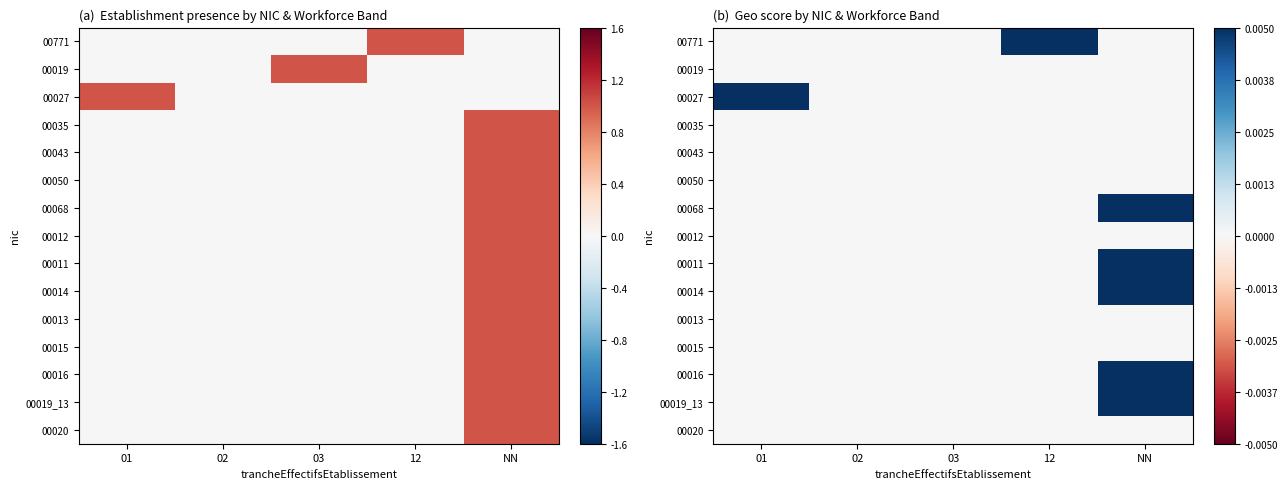

Which label corresponds to the smallest value in the chart?

01